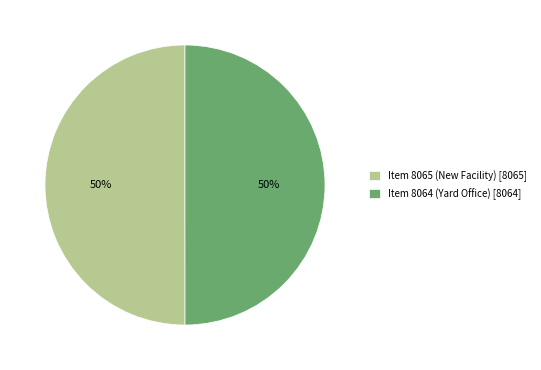

To the nearest percent, what portion does Item 8064 (Yard Office) represent?

50%